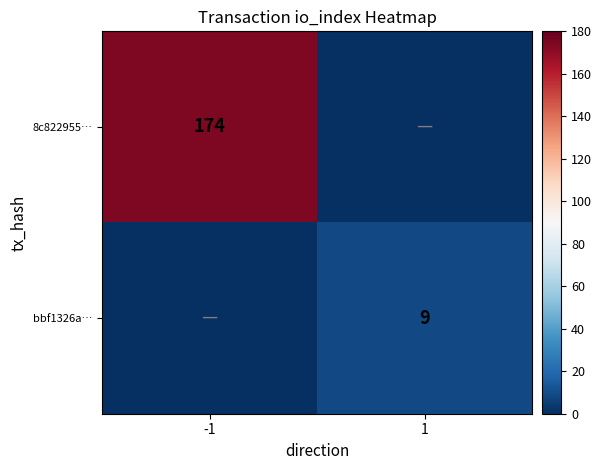

True or false: bbf1326a… has a value of 5 at 1.

False